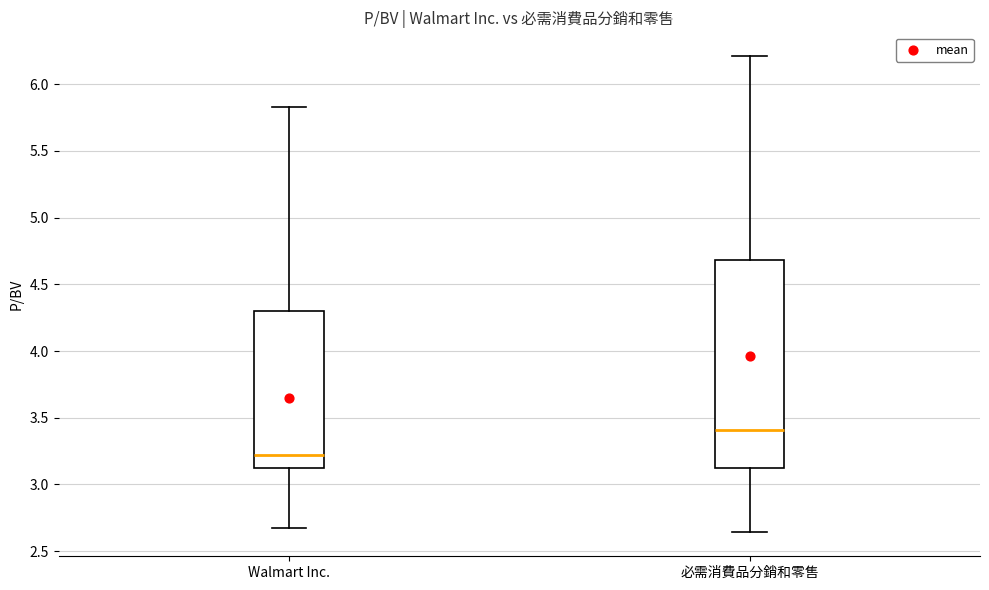

Where is the lower edge of the box for Walmart Inc. on the y-axis? The values are not printed on the chart, so give them approximately, as read against the axis.

3.10